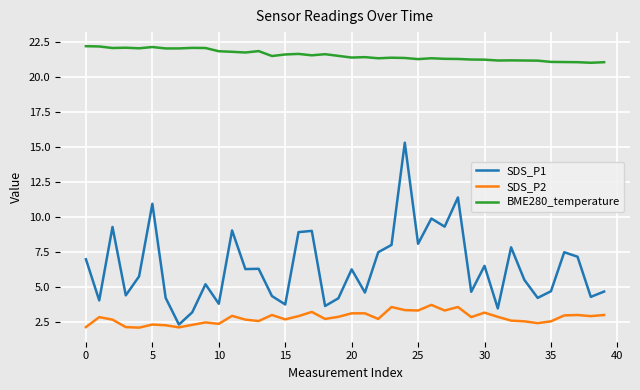

What is the lowest value of the SDS_P2 series?

2.1